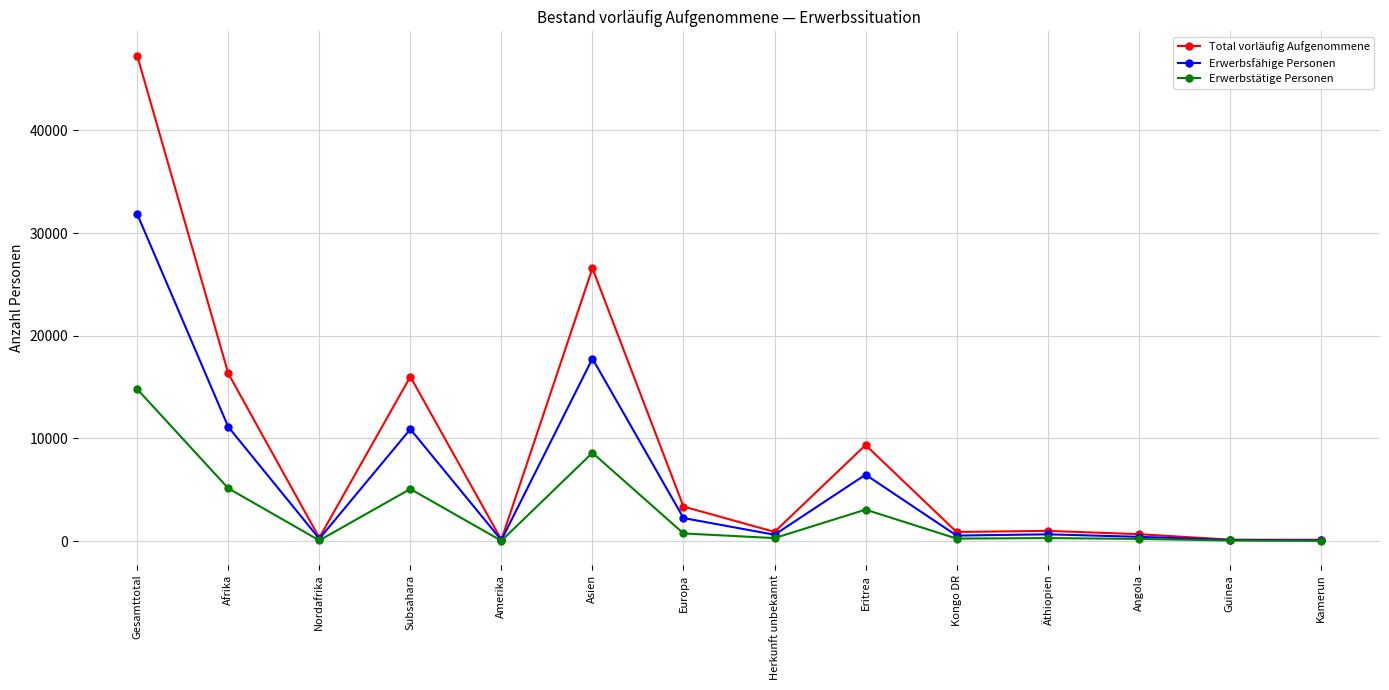

In Erwerbstätige Personen, how many points are lower than both neighbors (excluding endpoints)?

4